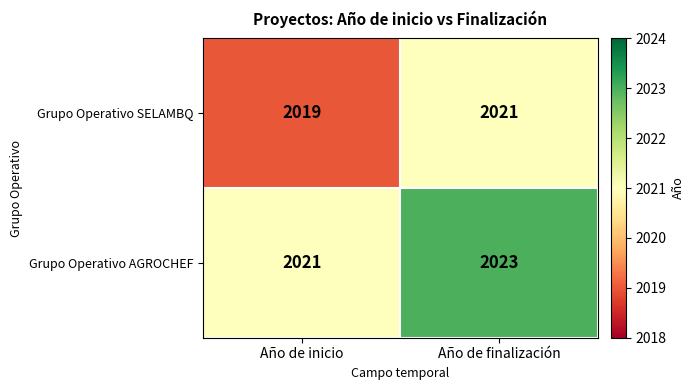

Rank the series by their average value, from lowest to highest.

Grupo Operativo SELAMBQ, Grupo Operativo AGROCHEF